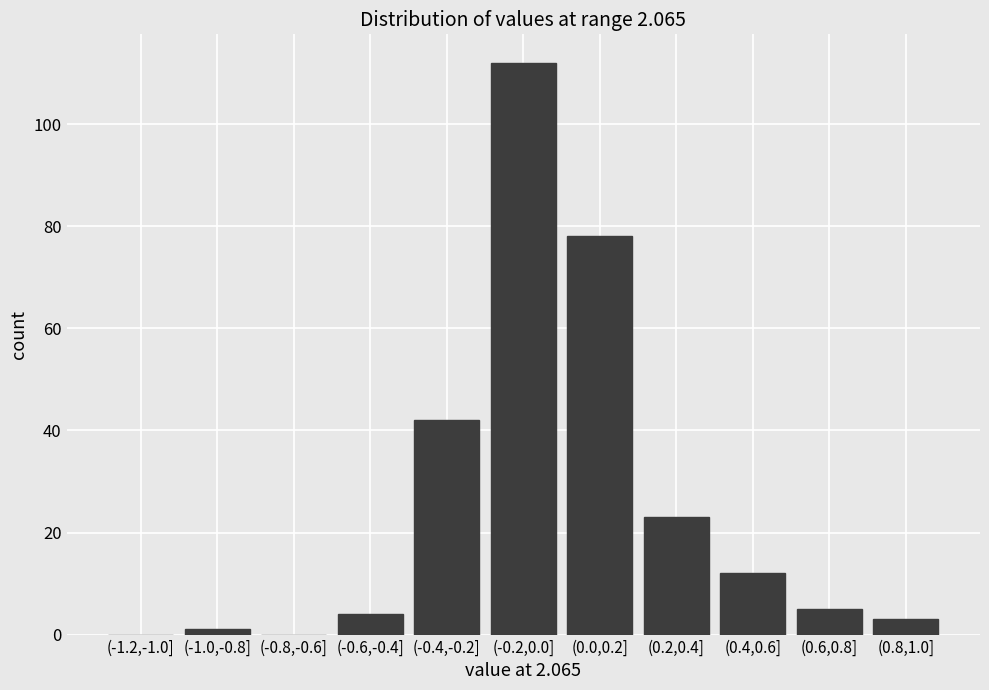

Reading right to left, transcribe all the data shown in this chart.

(0.8,1.0]=3	(0.6,0.8]=5	(0.4,0.6]=12	(0.2,0.4]=23	(0.0,0.2]=78	(-0.2,0.0]=112	(-0.4,-0.2]=42	(-0.6,-0.4]=4	(-0.8,-0.6]=0	(-1.0,-0.8]=1	(-1.2,-1.0]=0